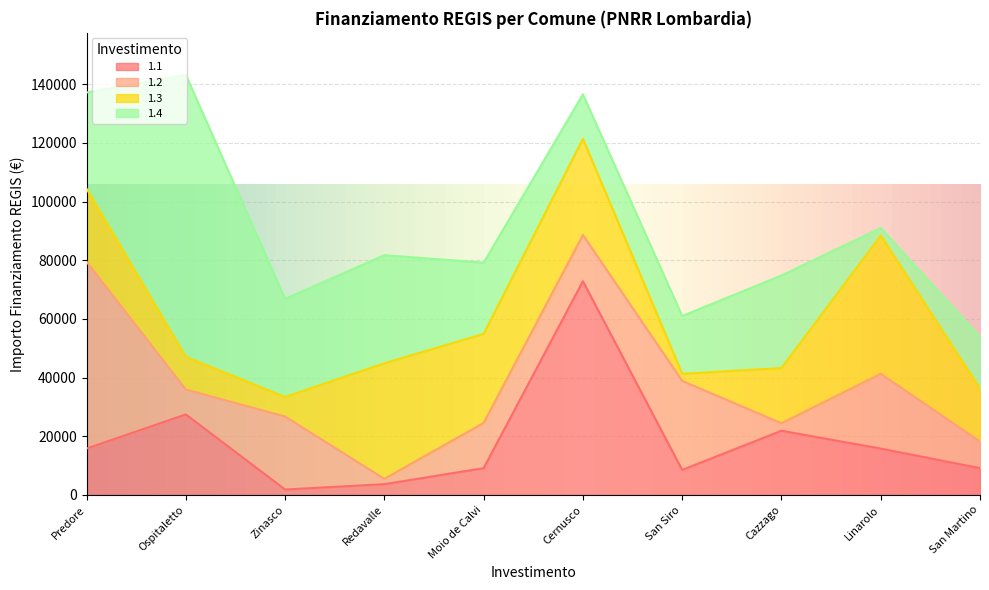

What is the label of the 10th point from the right?

Predore